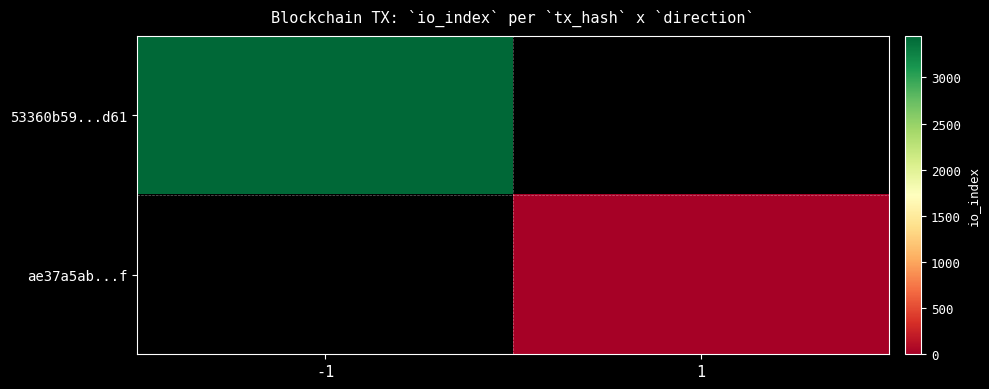

Is it true that 53360b59...d61 equals 3451.0 at -1?

True